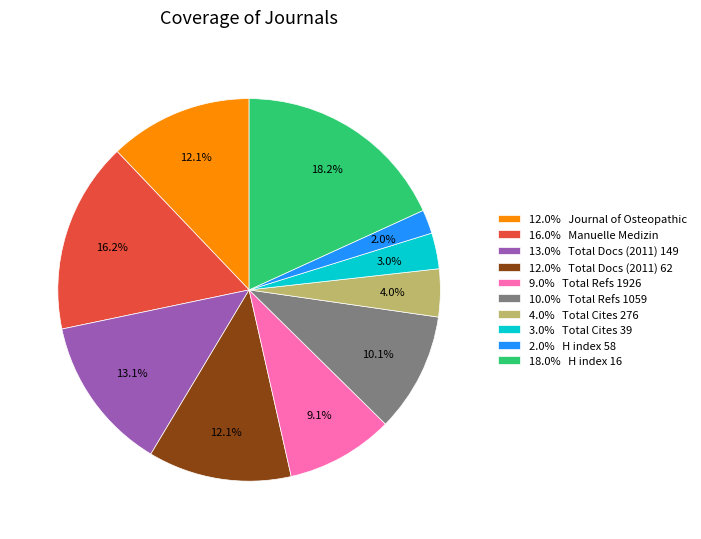

Which category has the smallest portion of the pie?

2.0% H index 58